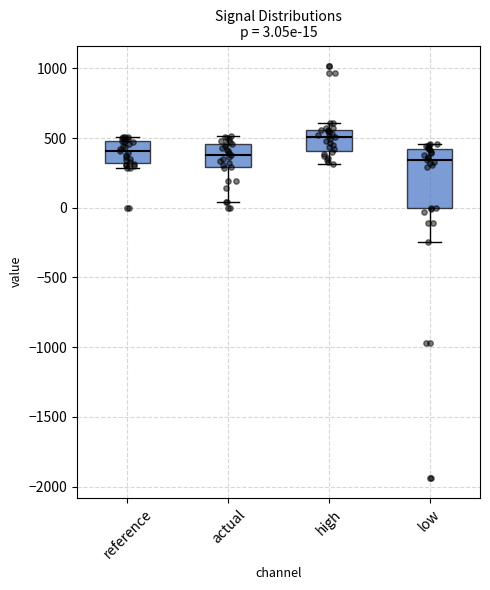

Comparing the boxes themselves (not the whiskers), which one is the tallest?

low